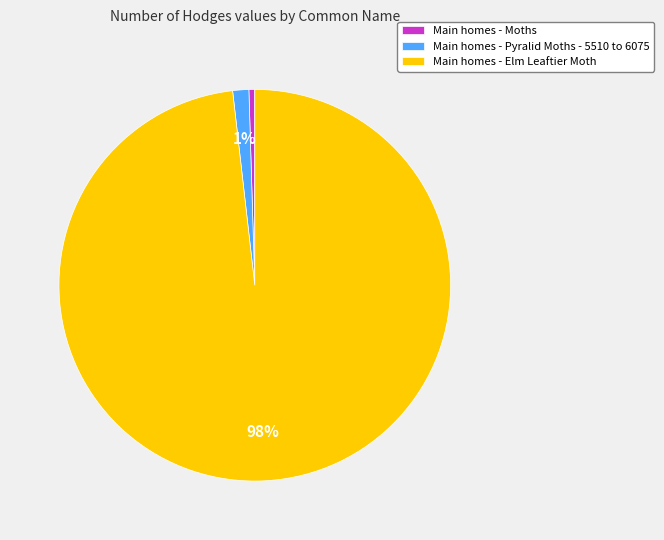

Approximately how many times larger is the value at Main homes - Elm Leaftier Moth compared to Main homes - Moths?

204.3